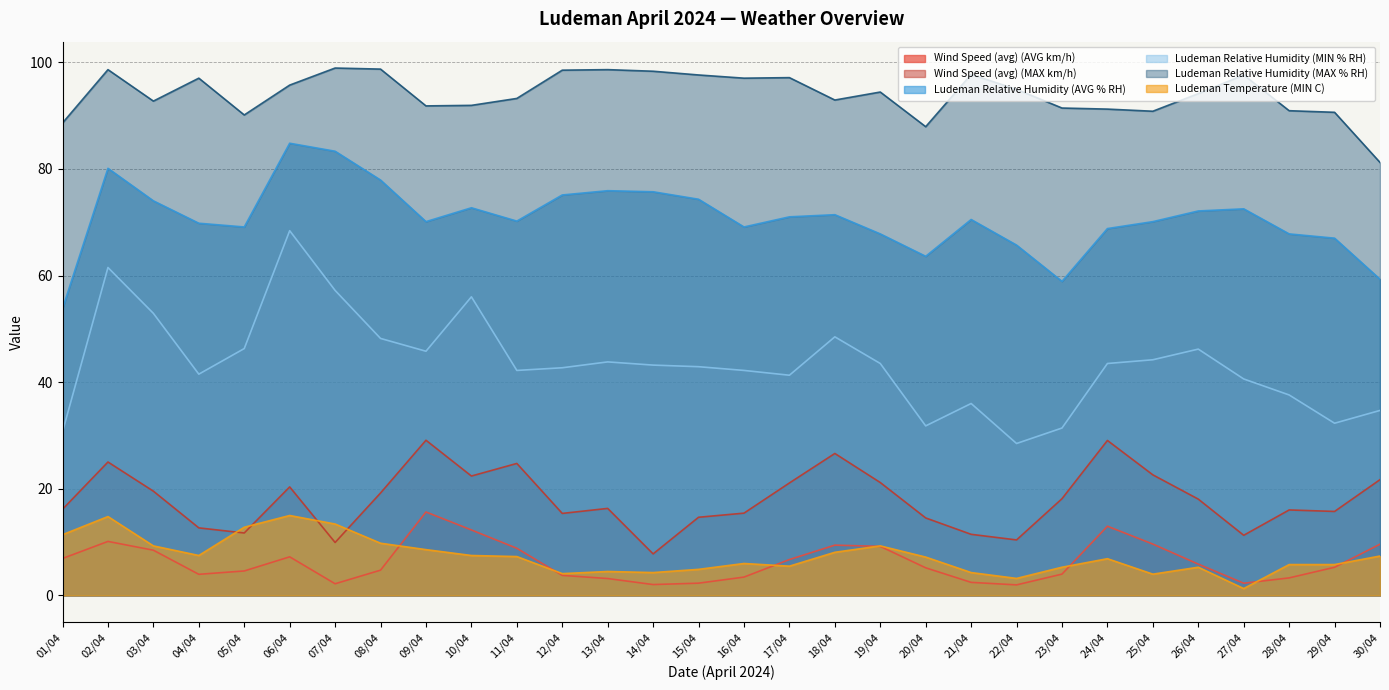

Which series ends up on top after the final intersection of Wind Speed (avg) (MAX km/h) and Ludeman Temperature (MIN C)?

Wind Speed (avg) (MAX km/h)